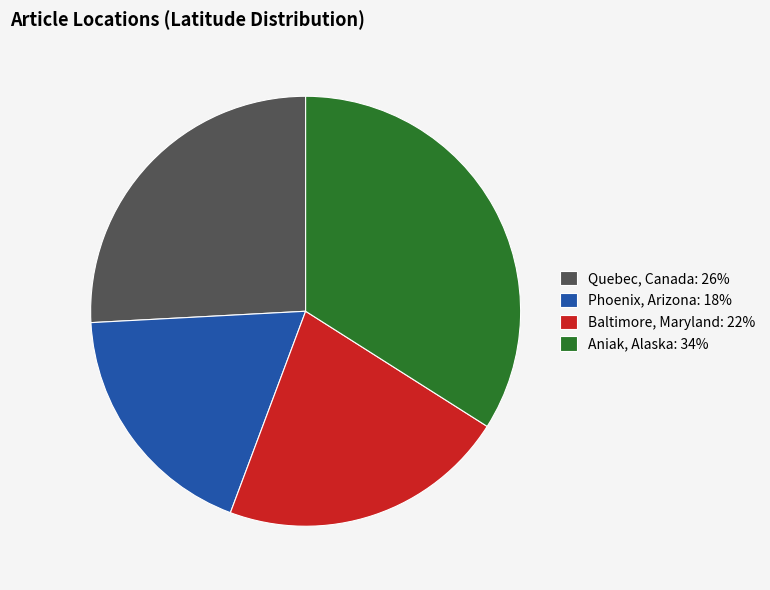

Which has a higher value, Phoenix, Arizona or Baltimore, Maryland?

Baltimore, Maryland